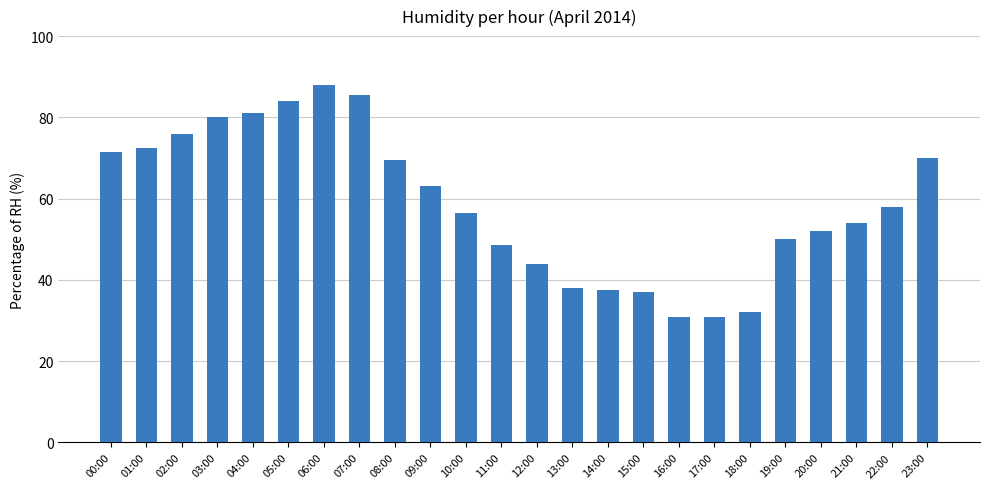

What is the difference between the maximum and second lowest values?

57.0